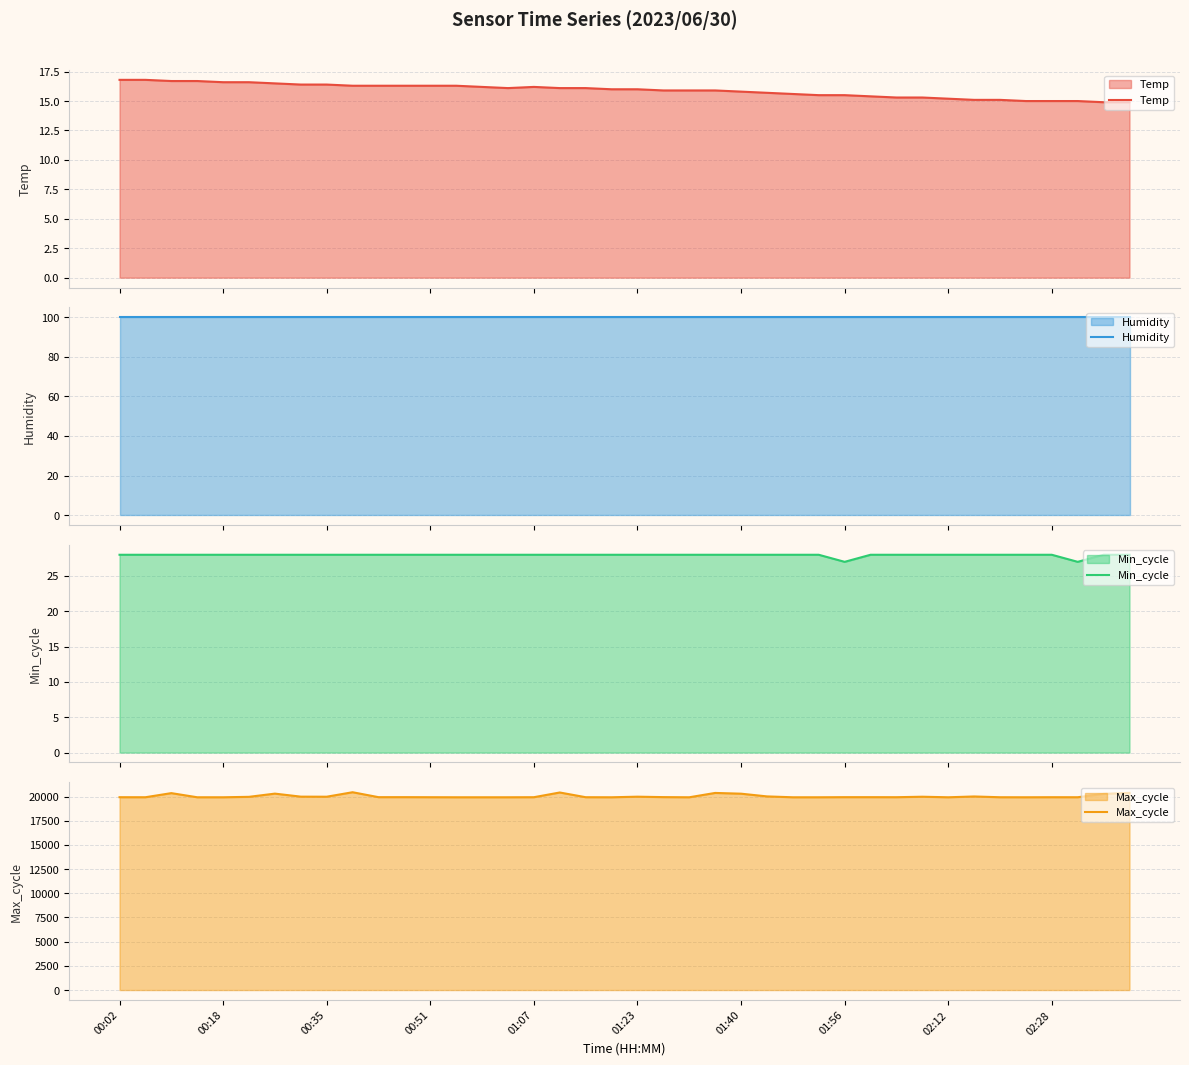

What is the highest value of the Max_cycle series?

20445